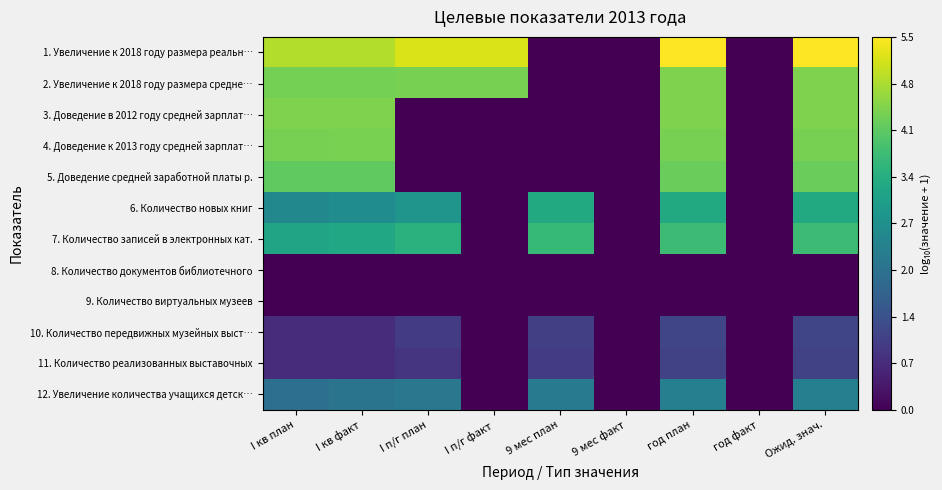

Which has a higher value, I кв факт or год план?

год план